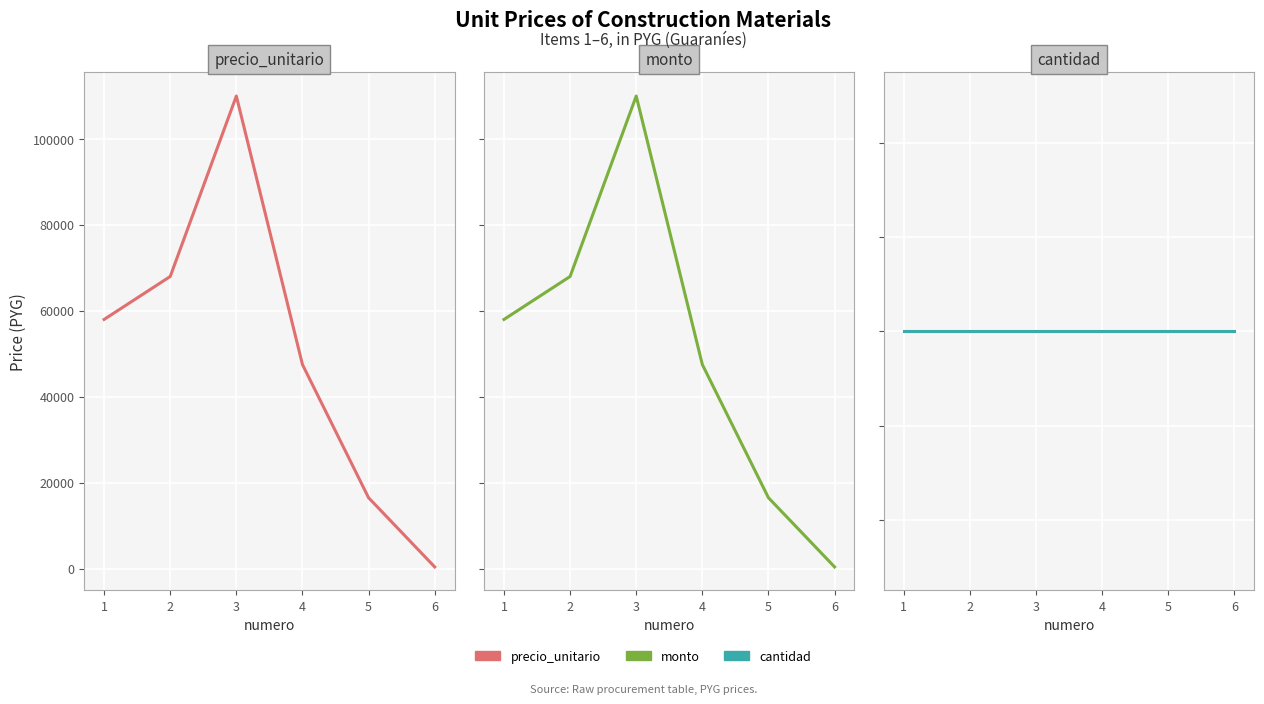

Between 2 and 5, which series saw the biggest shift?

precio_unitario